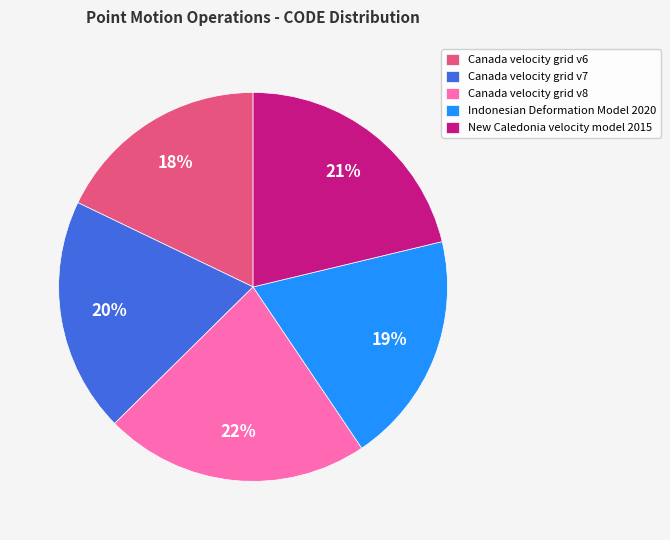

Approximately how many times larger is the value at New Caledonia velocity model 2015 compared to Indonesian Deformation Model 2020?

1.1